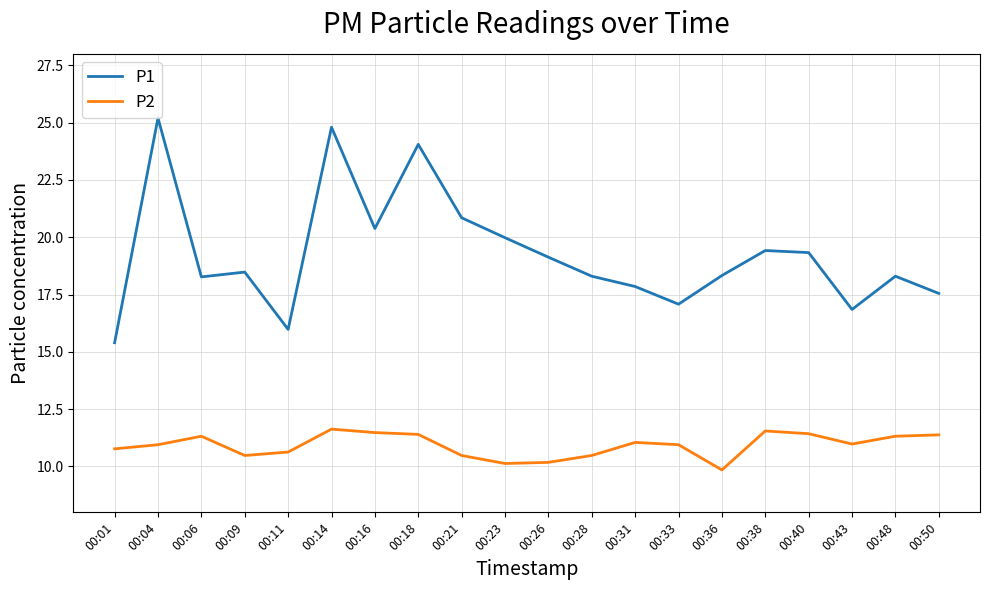

True or false: P2 has a value of 2.4 at 00:09.

False